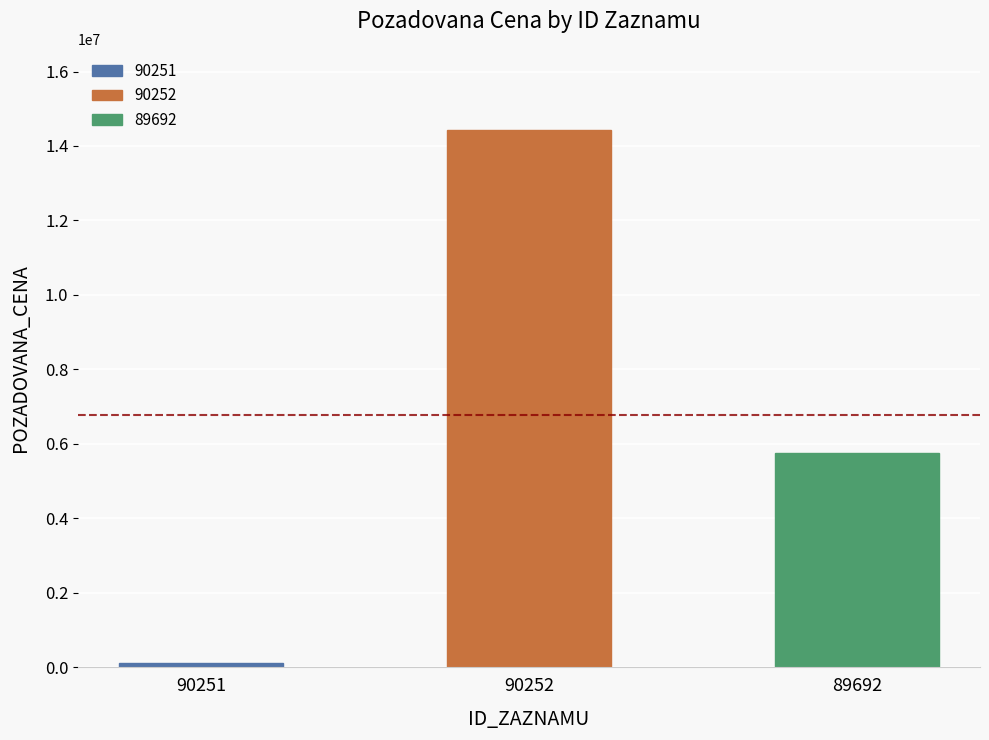

Count the values in the range 111310 to 14442510.

3